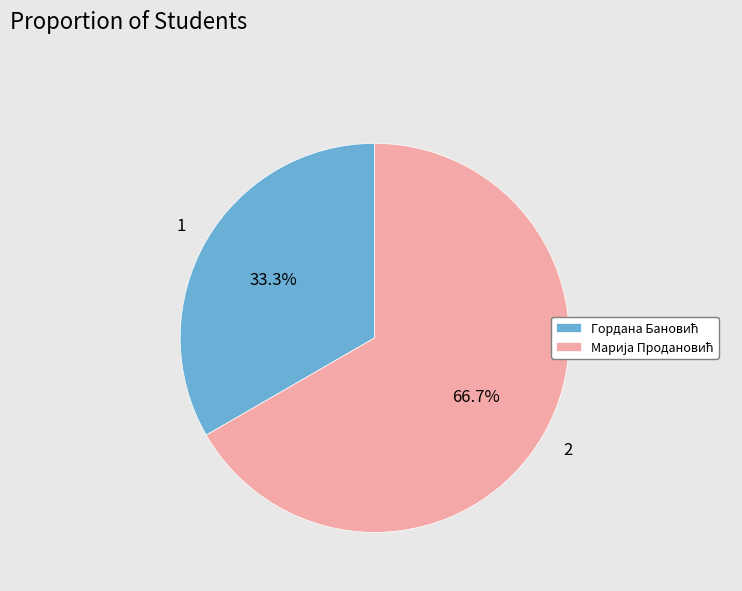

Does any single category account for the majority?

Yes